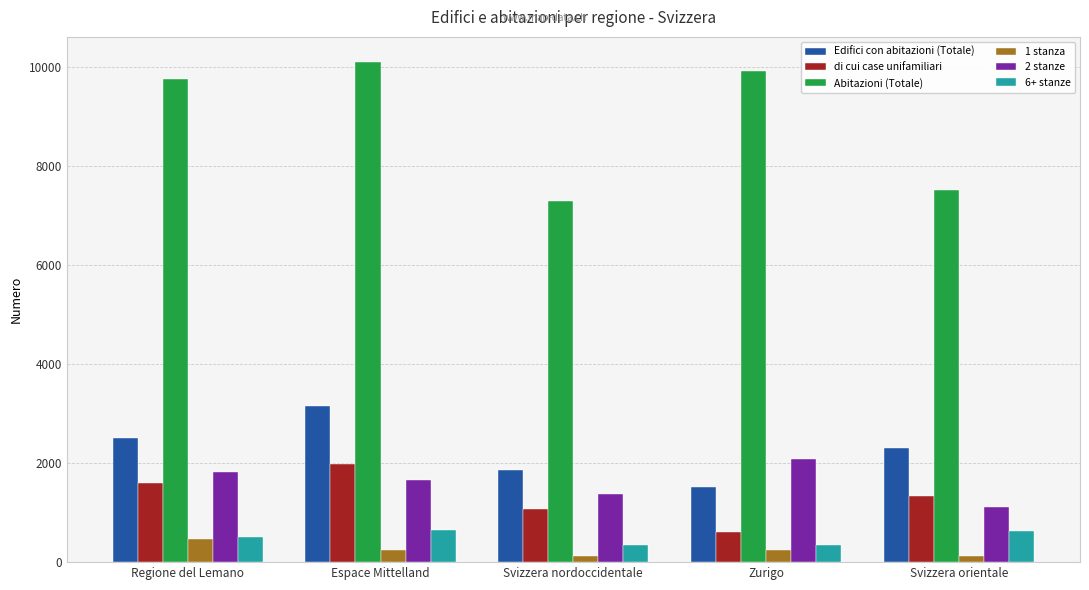

True or false: 6+ stanze has a value of 502 at Regione del Lemano.

True